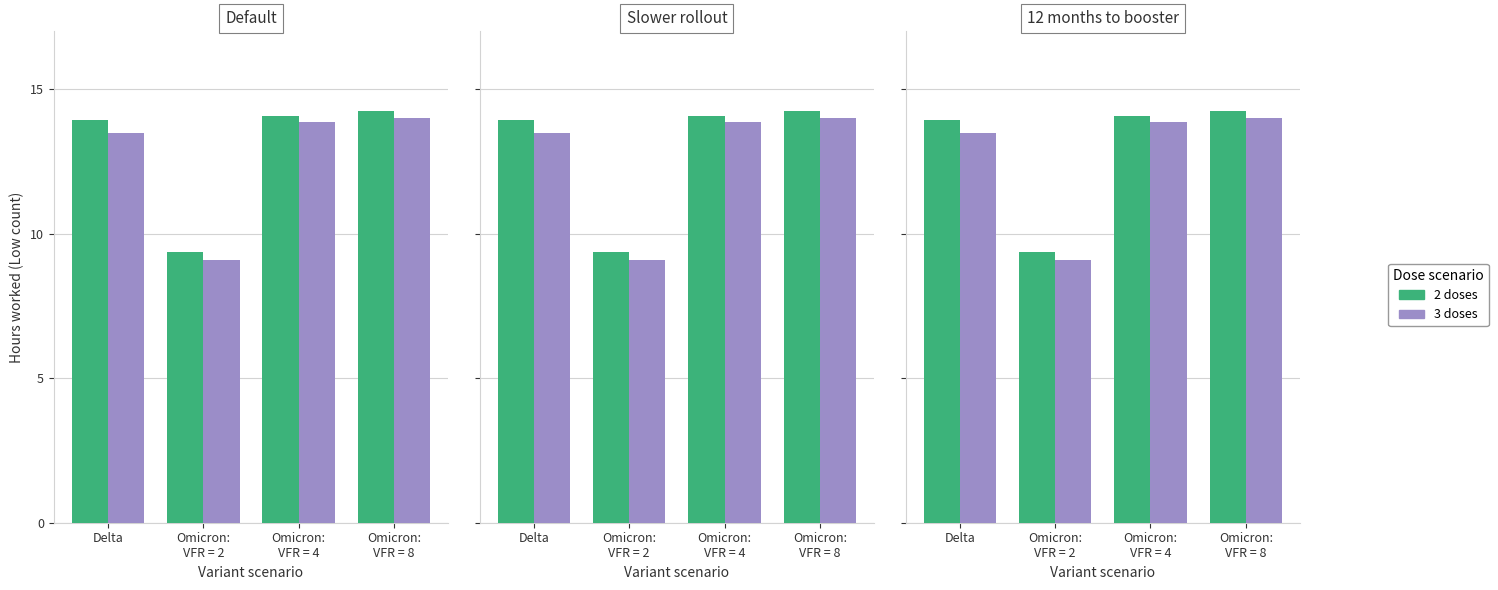

Count the number of data series in this chart.

2